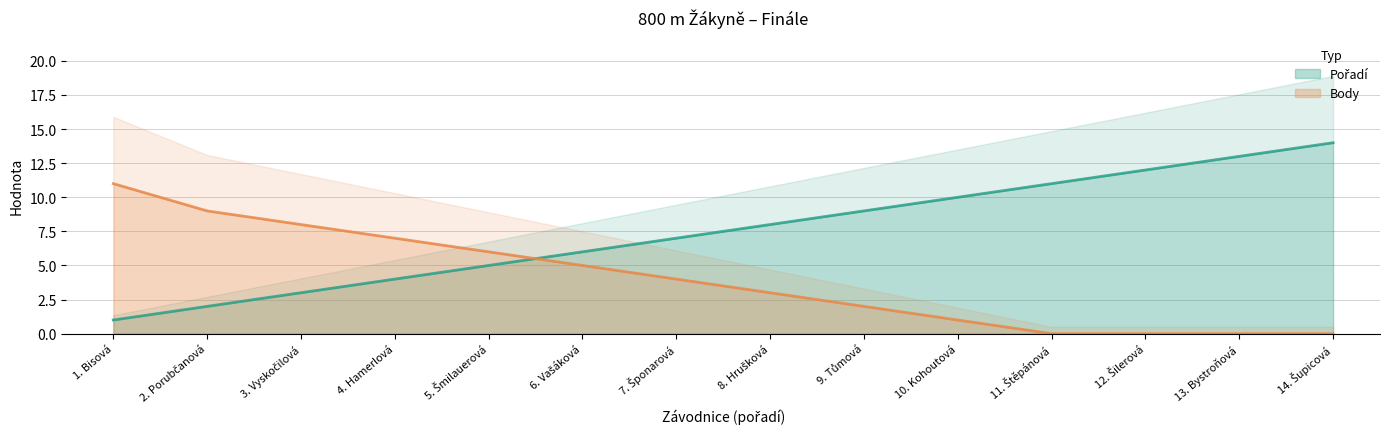

Which category has the highest value in the Body series?

1. Bisová